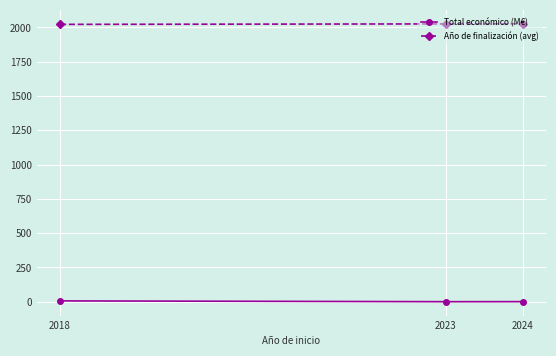

At how many categories does at least one series exceed 1534?

3